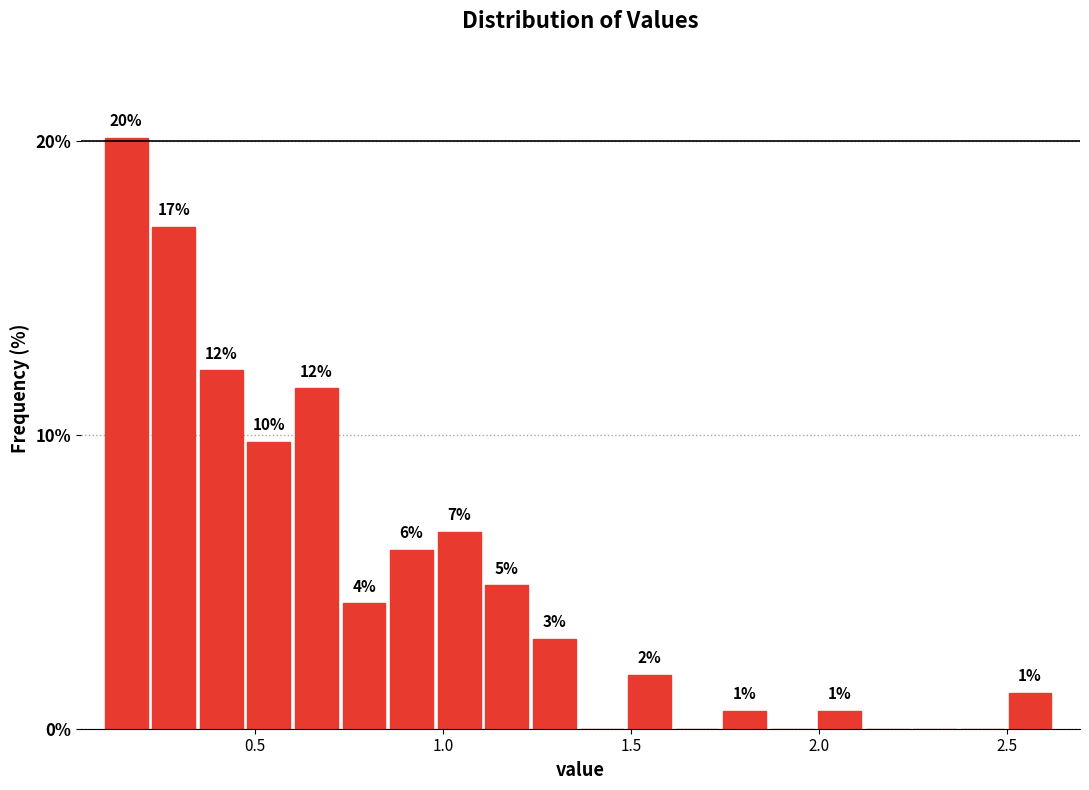

Around what value on the x-axis is the tallest bar? Give the approximate position of its centre, as read against the axis.

0.15